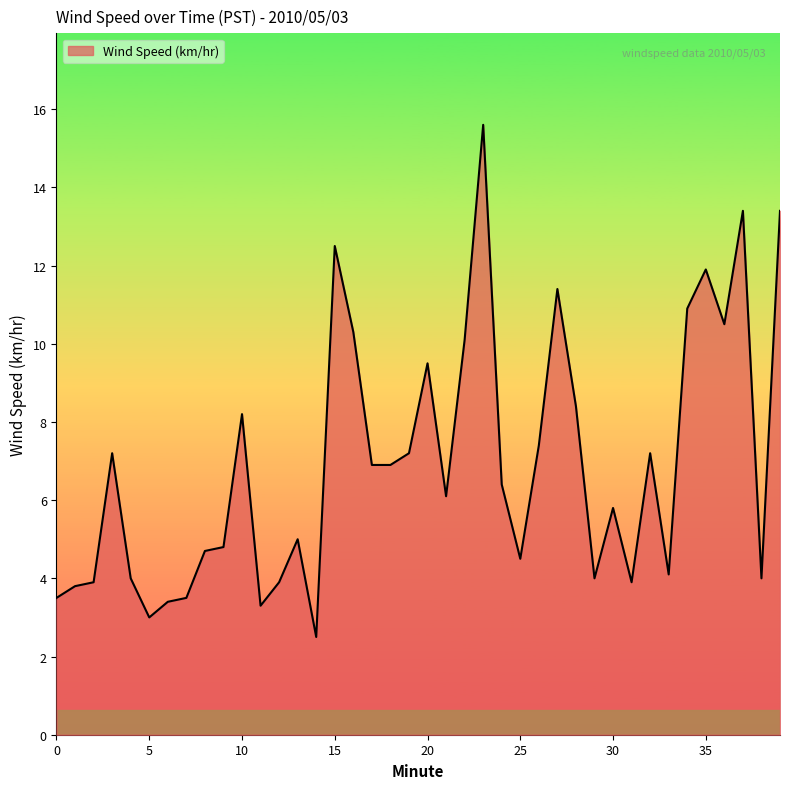

What is the greatest value displayed?

15.6